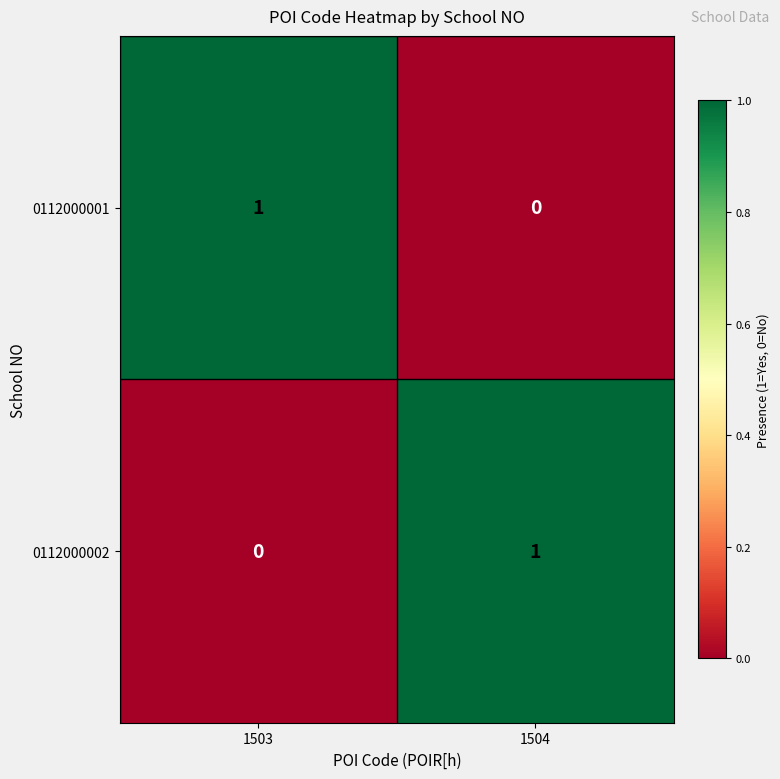

Reading left to right, list all the values displayed in this chart.

0112000001: 1503=1	1504=0
0112000002: 1503=0	1504=1